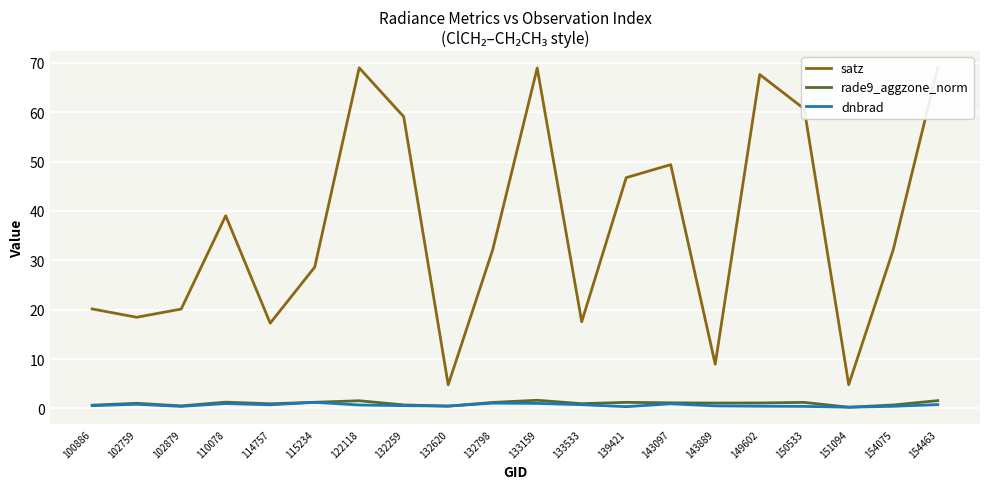

Which series has the widest spread of values?

satz